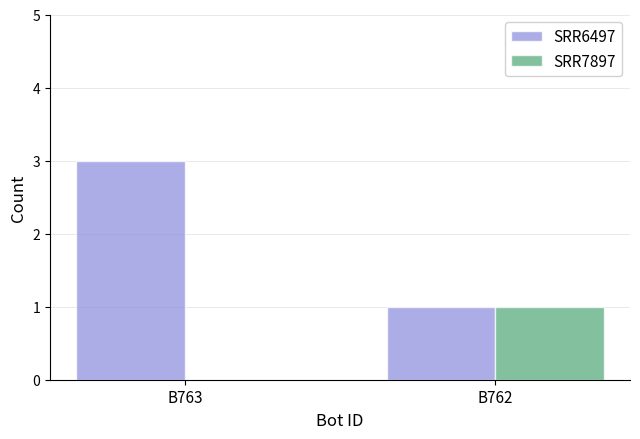

What value does the SRR7897 series have at B762?

1